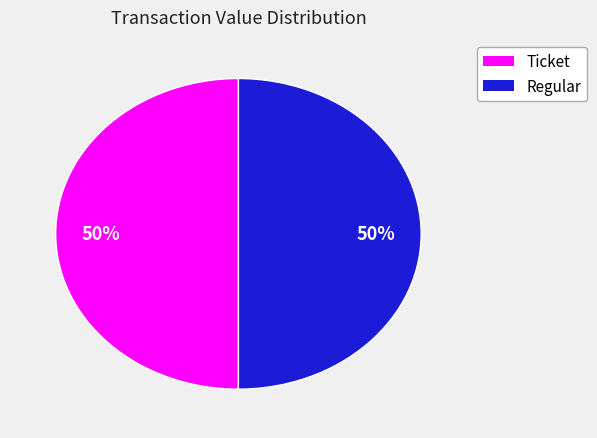

To the nearest percent, what is the average slice percentage?

50%